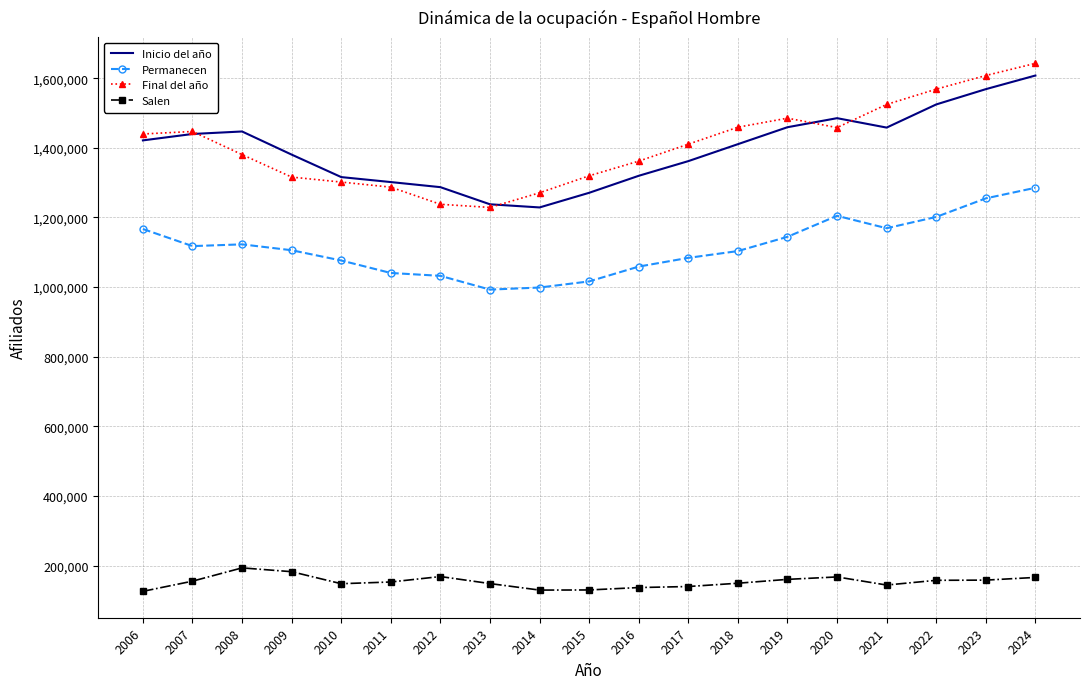

Which series has the largest range (max minus min)?

Final del año